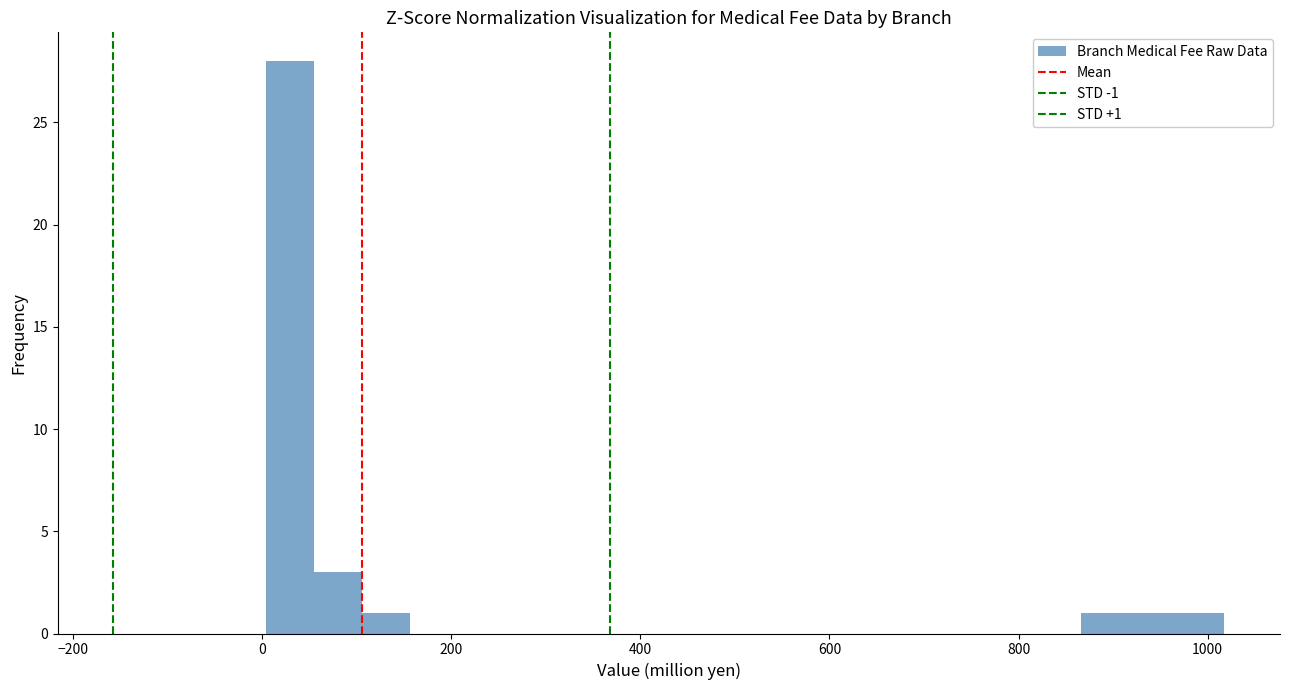

Read against the x-axis, roughly where is the centre of the tallest bar?

20